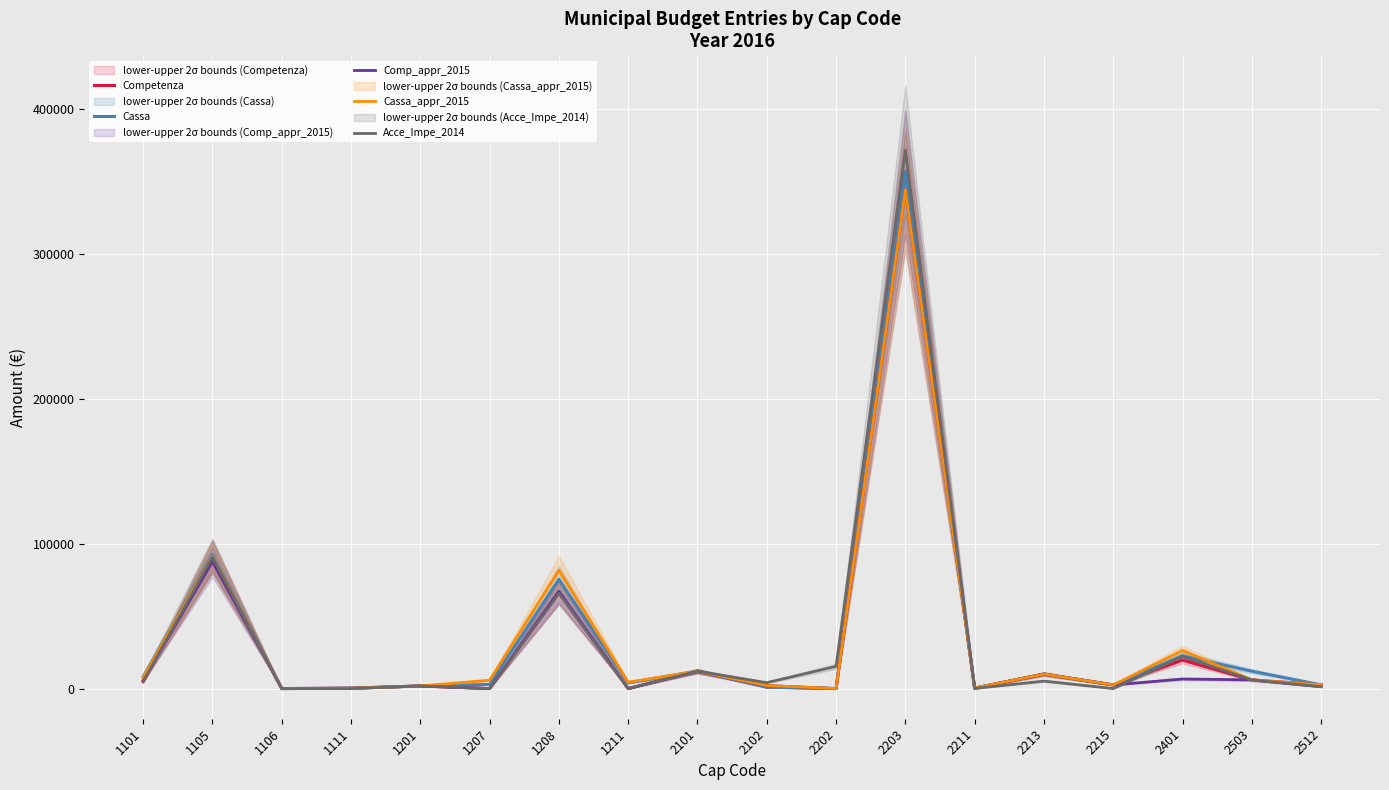

The value of Cassa_appr_2015 at 2211 is 400.0. True or false?

True